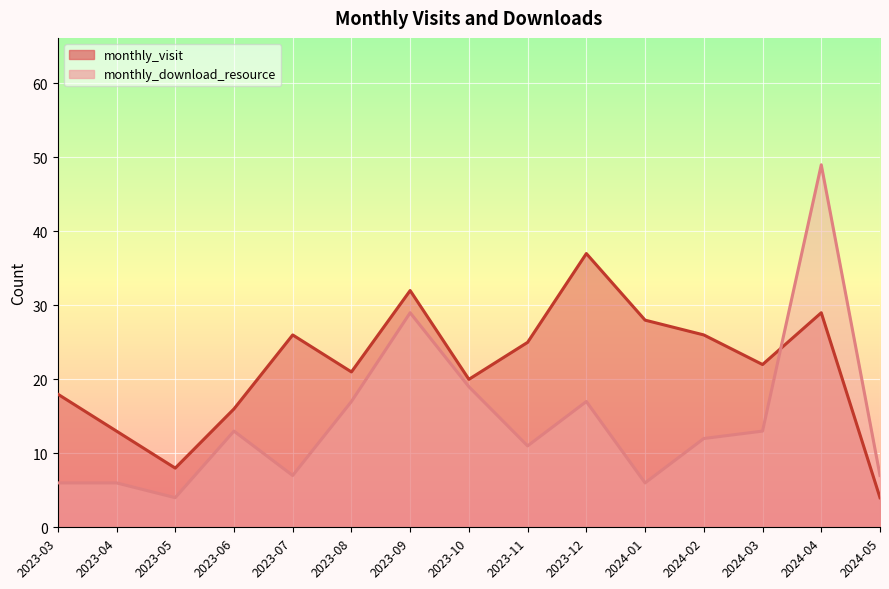

What is the difference between the monthly_download_resource values at 2024-02 and 2023-08?

5